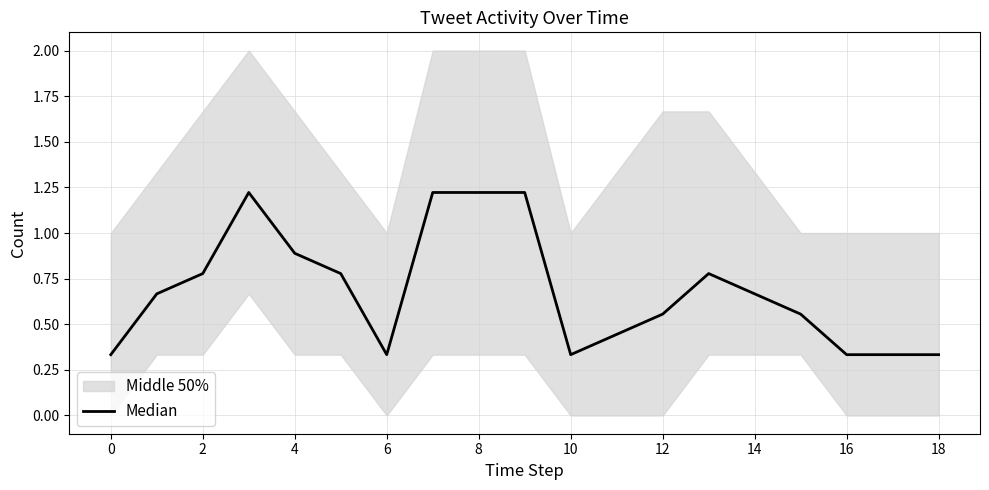

Between 6 and 16, which is larger?

6